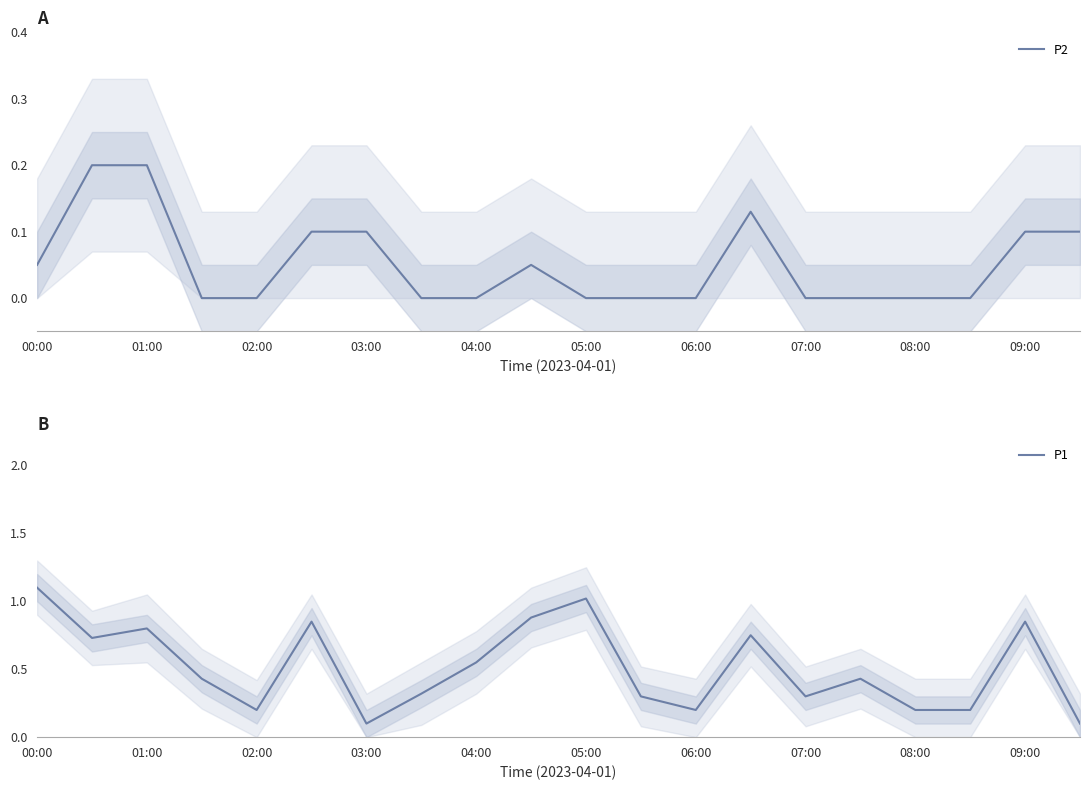

True or false: P2 and P1 intersect in this chart.

False